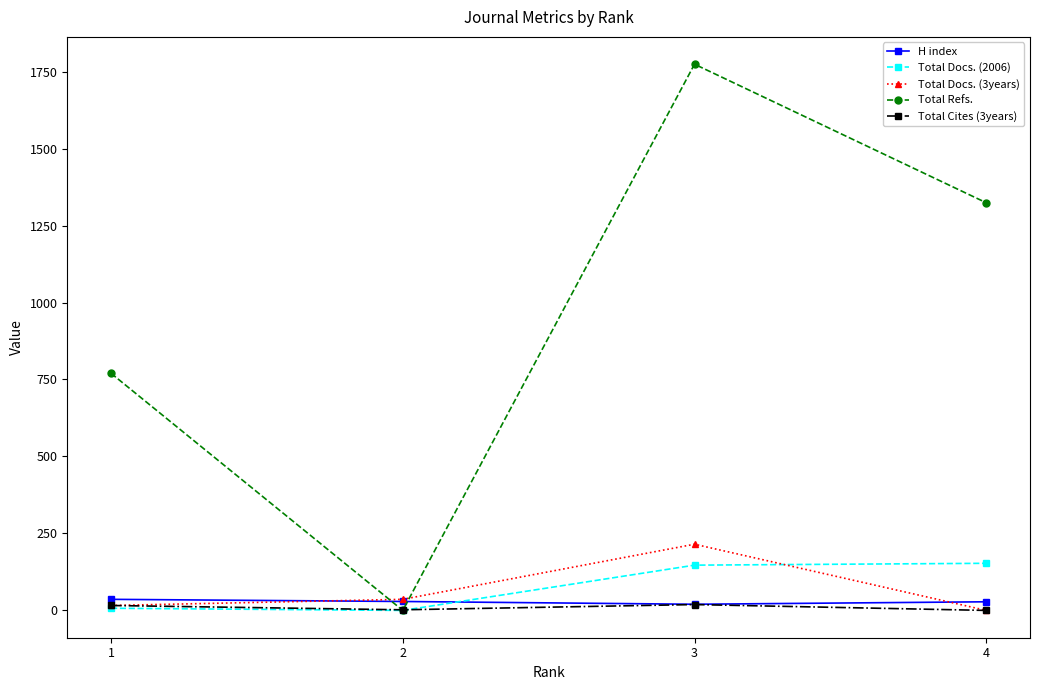

What is the greatest value displayed?

1774